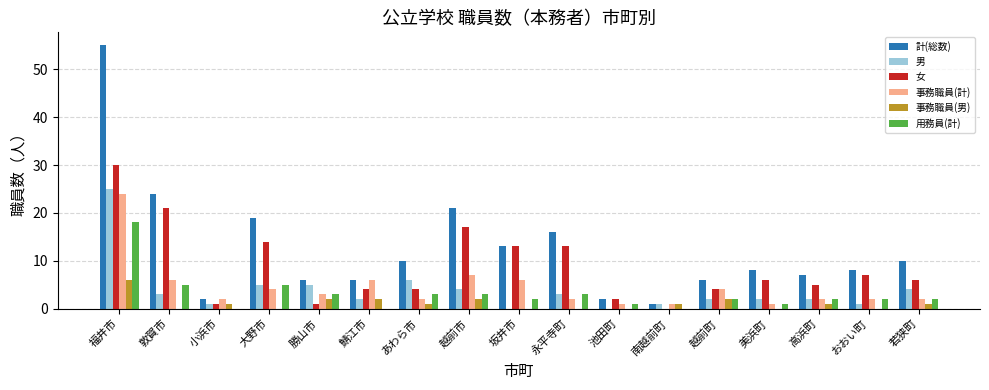

Reading right to left, extract all data points from this chart.

計(総数): 若狭町=10	おおい町=8	高浜町=7	美浜町=8	越前町=6	南越前町=1	池田町=2	永平寺町=16	坂井市=13	越前市=21	あわら市=10	鯖江市=6	勝山市=6	大野市=19	小浜市=2	敦賀市=24	福井市=55
男: 若狭町=4	おおい町=1	高浜町=2	美浜町=2	越前町=2	南越前町=1	池田町=0	永平寺町=3	坂井市=0	越前市=4	あわら市=6	鯖江市=2	勝山市=5	大野市=5	小浜市=1	敦賀市=3	福井市=25
女: 若狭町=6	おおい町=7	高浜町=5	美浜町=6	越前町=4	南越前町=0	池田町=2	永平寺町=13	坂井市=13	越前市=17	あわら市=4	鯖江市=4	勝山市=1	大野市=14	小浜市=1	敦賀市=21	福井市=30
事務職員(計): 若狭町=2	おおい町=2	高浜町=2	美浜町=1	越前町=4	南越前町=1	池田町=1	永平寺町=2	坂井市=6	越前市=7	あわら市=2	鯖江市=6	勝山市=3	大野市=4	小浜市=2	敦賀市=6	福井市=24
事務職員(男): 若狭町=1	おおい町=0	高浜町=1	美浜町=0	越前町=2	南越前町=1	池田町=0	永平寺町=0	坂井市=0	越前市=2	あわら市=1	鯖江市=2	勝山市=2	大野市=0	小浜市=1	敦賀市=0	福井市=6
用務員(計): 若狭町=2	おおい町=2	高浜町=2	美浜町=1	越前町=2	南越前町=0	池田町=1	永平寺町=3	坂井市=2	越前市=3	あわら市=3	鯖江市=0	勝山市=3	大野市=5	小浜市=0	敦賀市=5	福井市=18